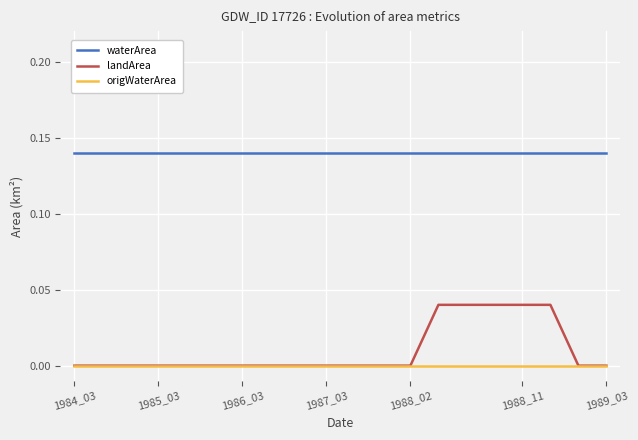

Rank the series by their maximum value, from highest to lowest.

waterArea, landArea, origWaterArea